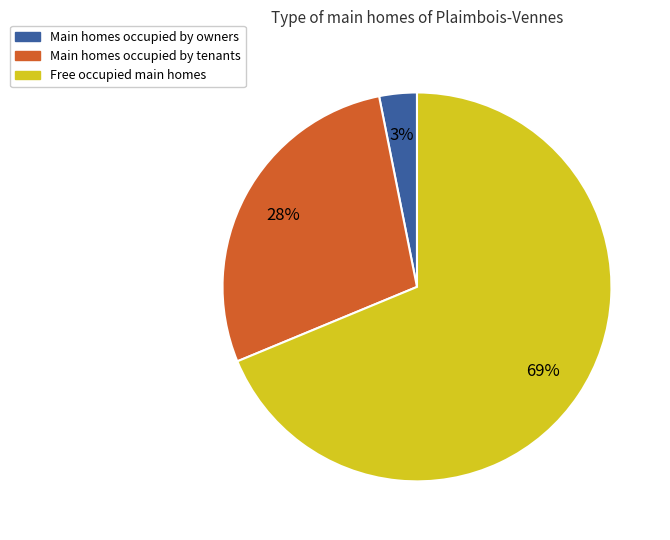

To the nearest percent, what is the difference between the largest and smallest slice percentages?

66%